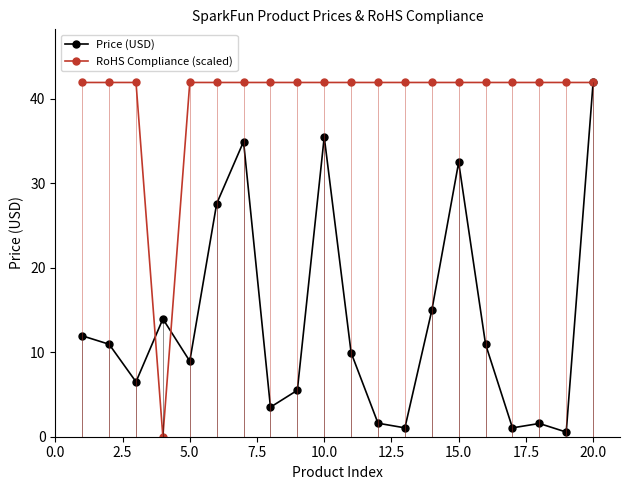

How many data points in RoHS Compliance (scaled) are above 41?

19